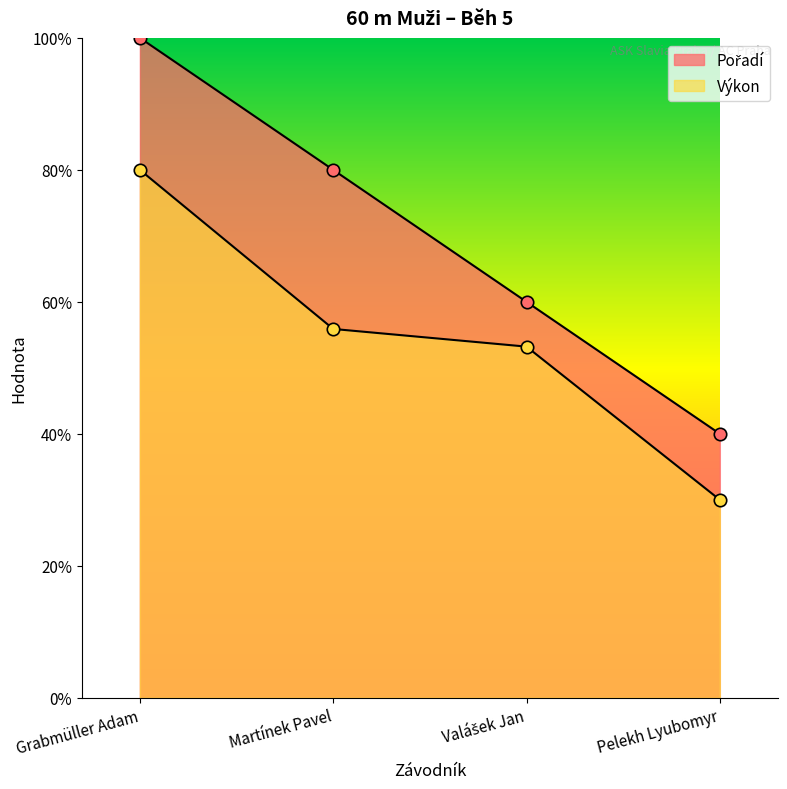

Which series reaches the minimum Y coordinate?

Výkon